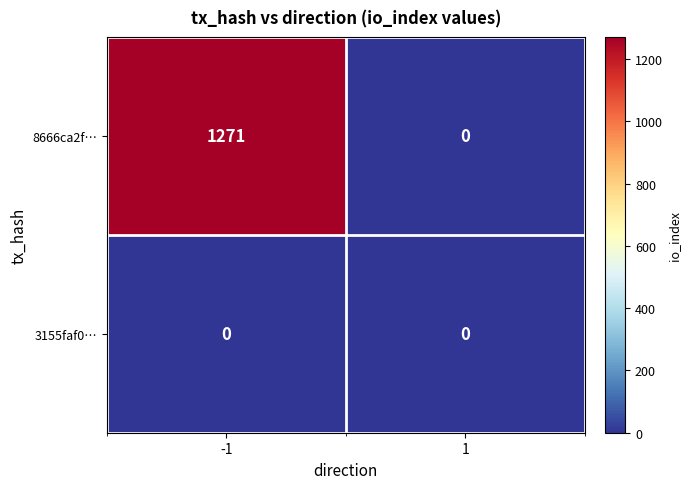

Which category has the highest value across all series?

-1